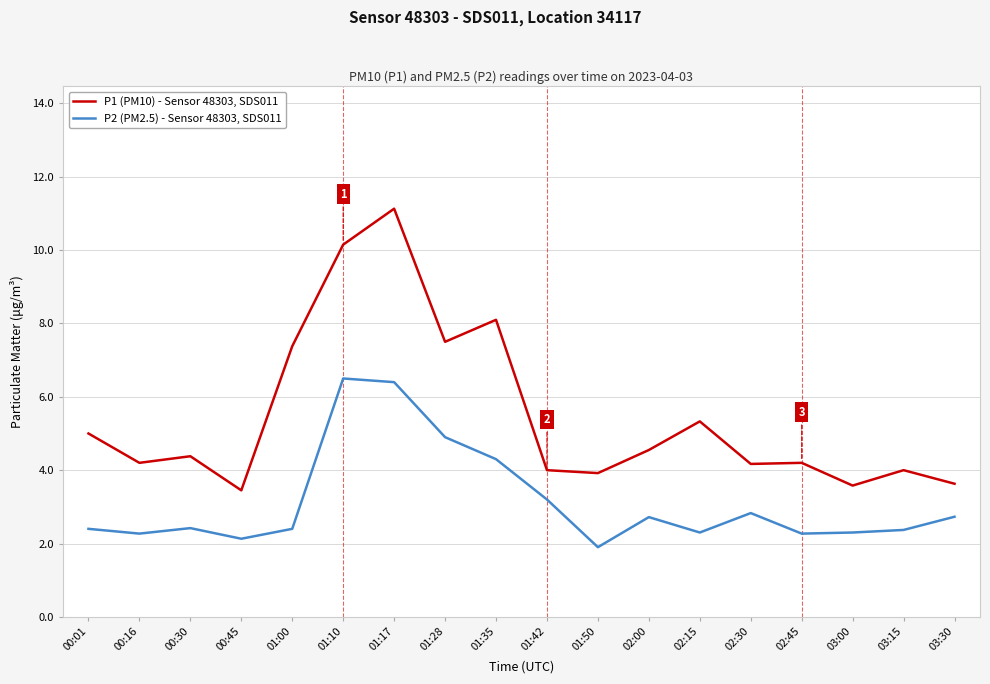

What position from the right is 01:42?

9